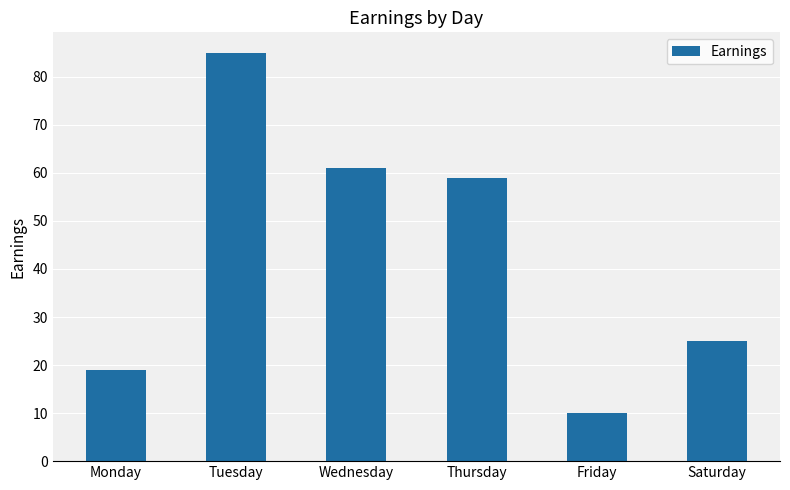

Reading left to right, transcribe all the data shown in this chart.

Monday=19	Tuesday=85	Wednesday=61	Thursday=59	Friday=10	Saturday=25